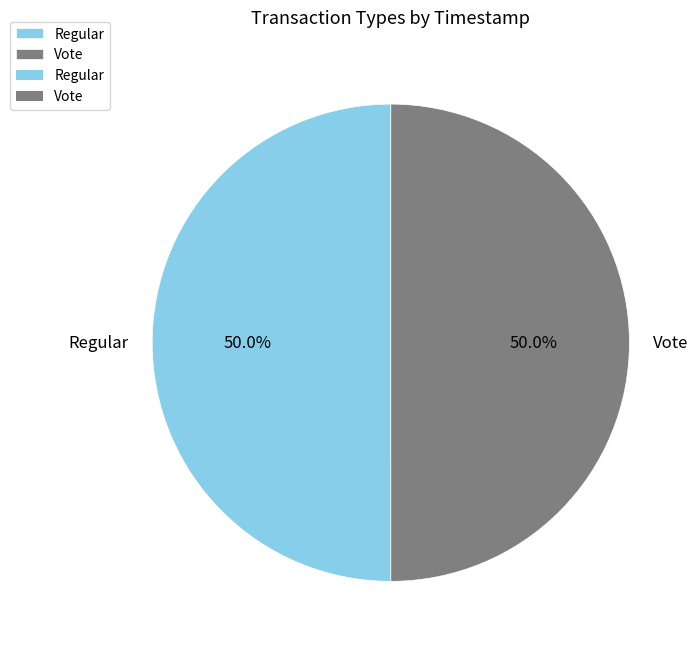

How many slices are in this pie chart?

2